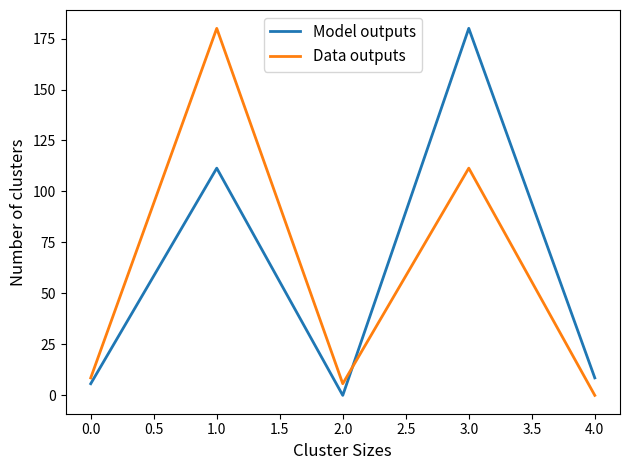

The value of Model outputs at 1.0 is 27.0. True or false?

False